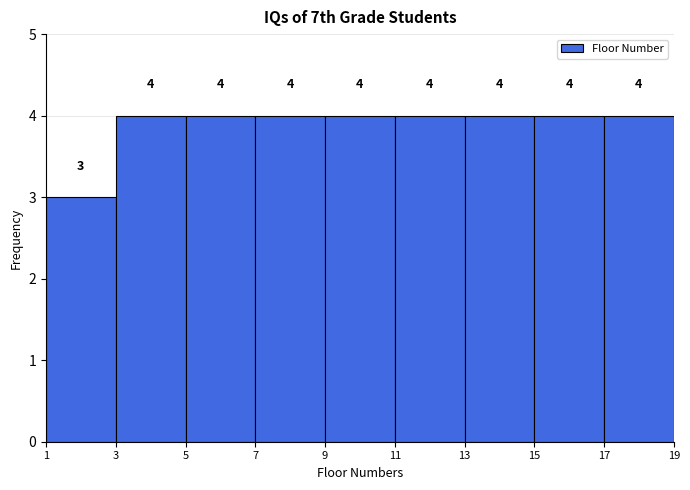

How tall is the bar that spans 17 to 19 on the x-axis?

4